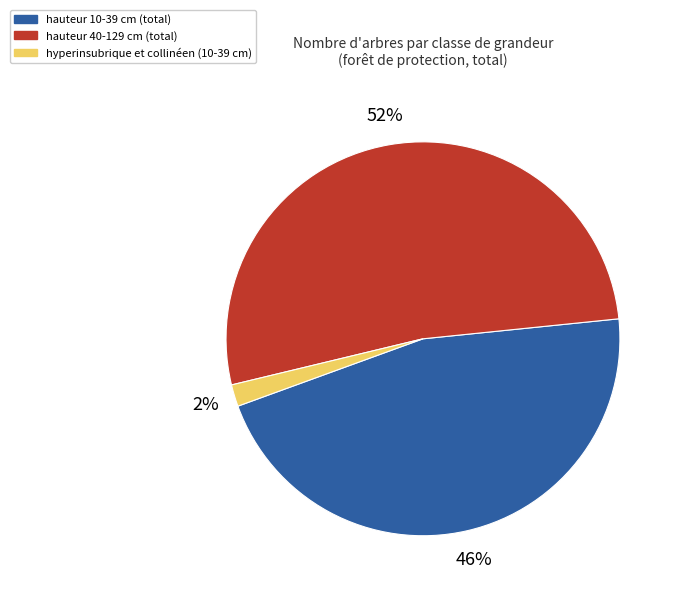

Does any single category account for the majority?

Yes